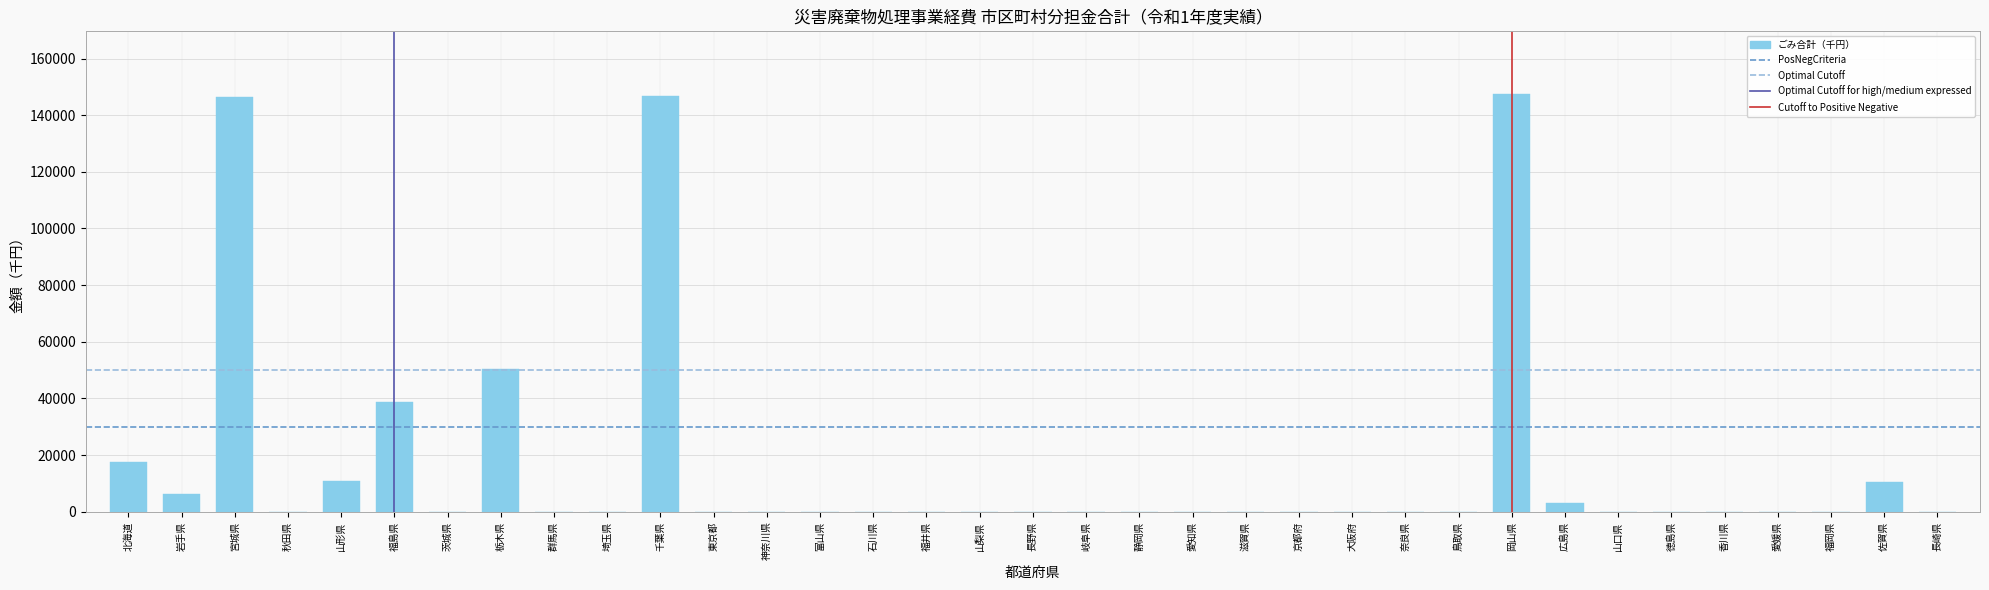

The value at 埼玉県 is 91854. True or false?

False